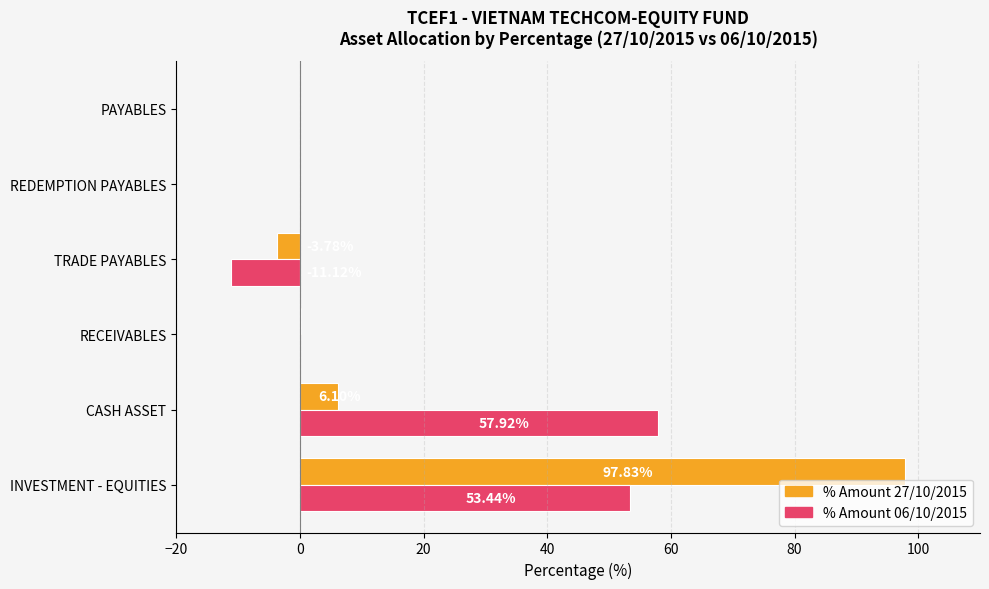

Which category has the highest value in the % Amount 27/10/2015 series?

INVESTMENT - EQUITIES